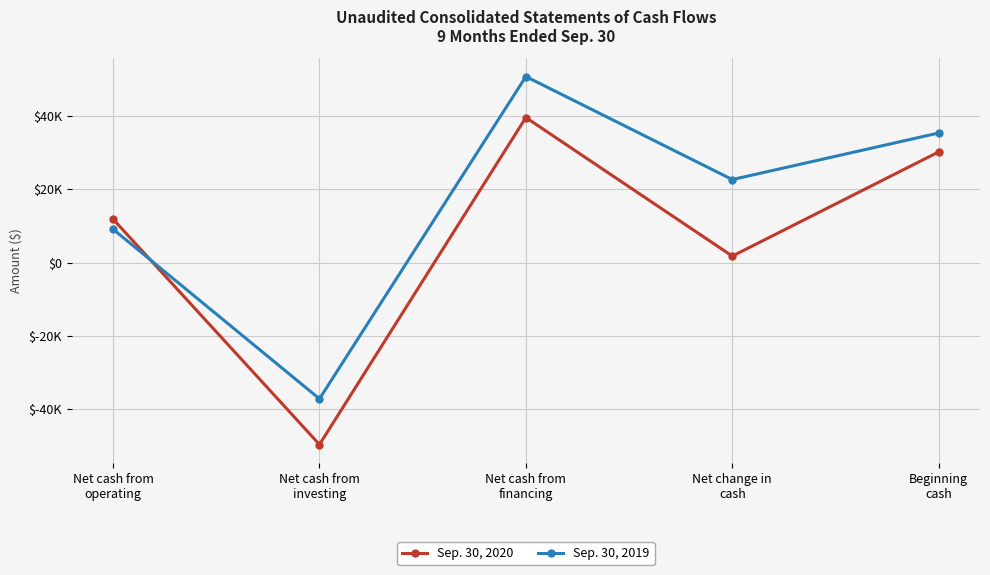

What is the total value across all series at Net cash from
investing?

-86902